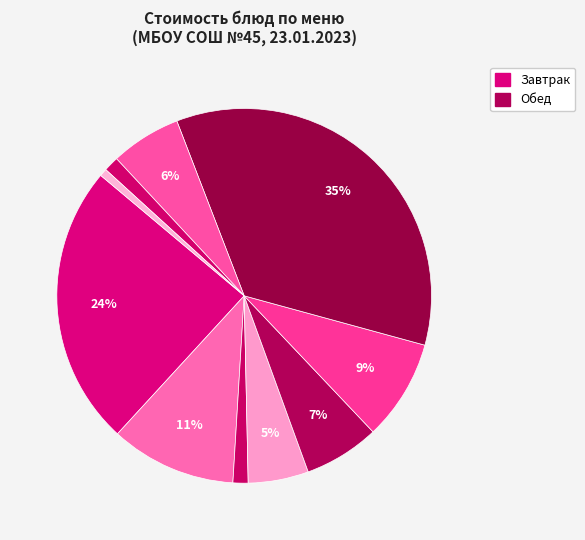

How many segments does this pie chart have?

10